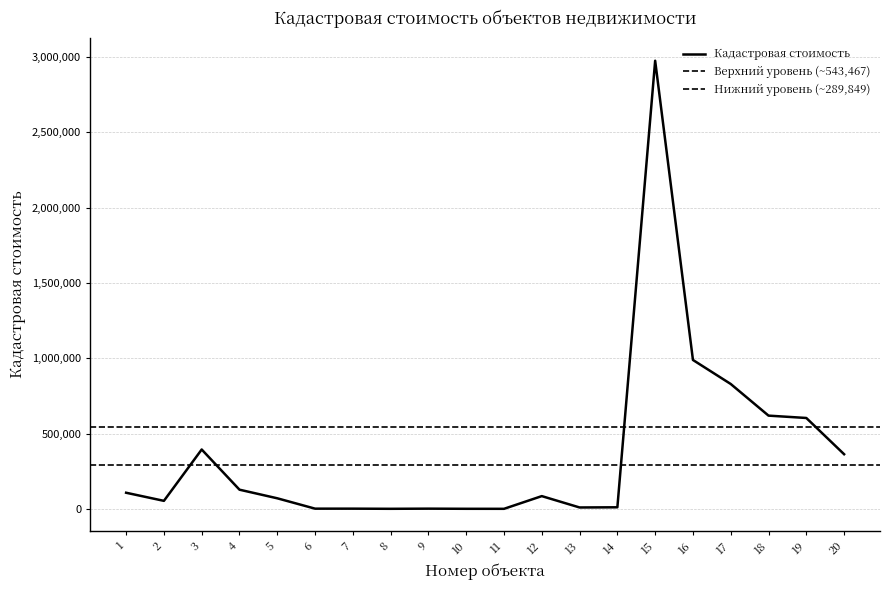

The value at 20 is 211097.2. True or false?

False